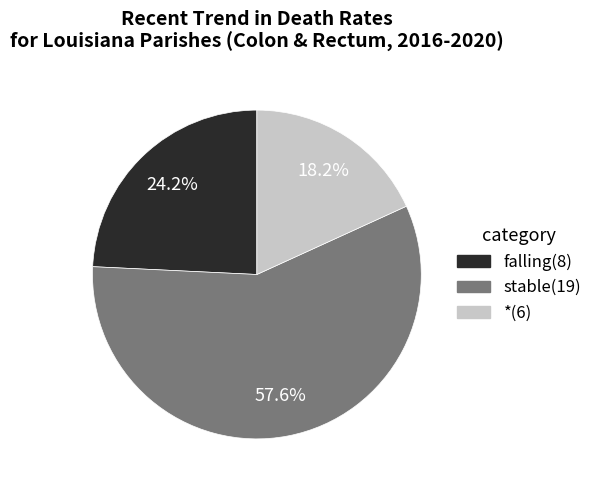

Is there any slice that represents more than half of the pie?

Yes